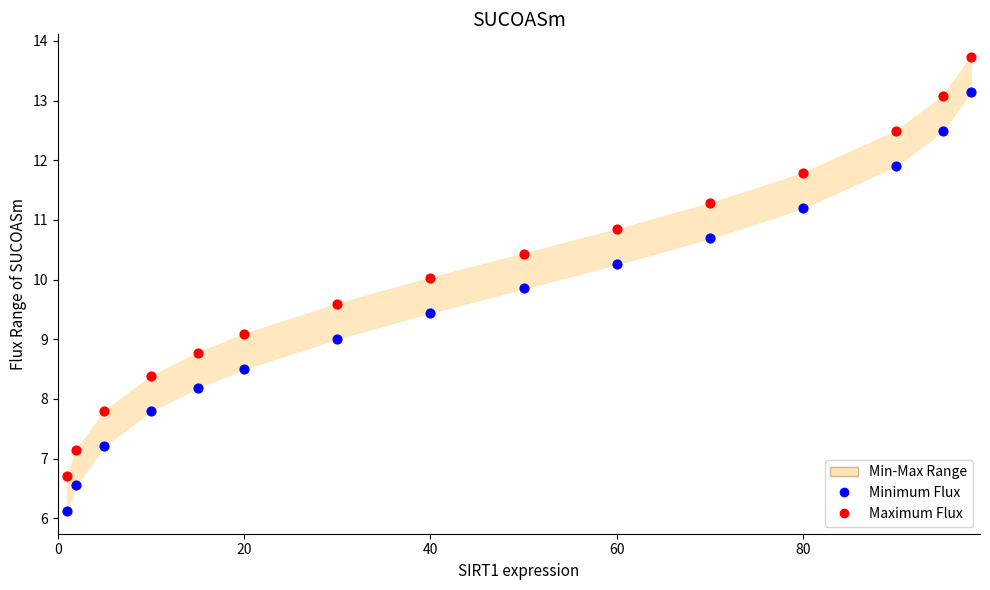

Across all data points, what is the range of X values (max minus min)?

97.0